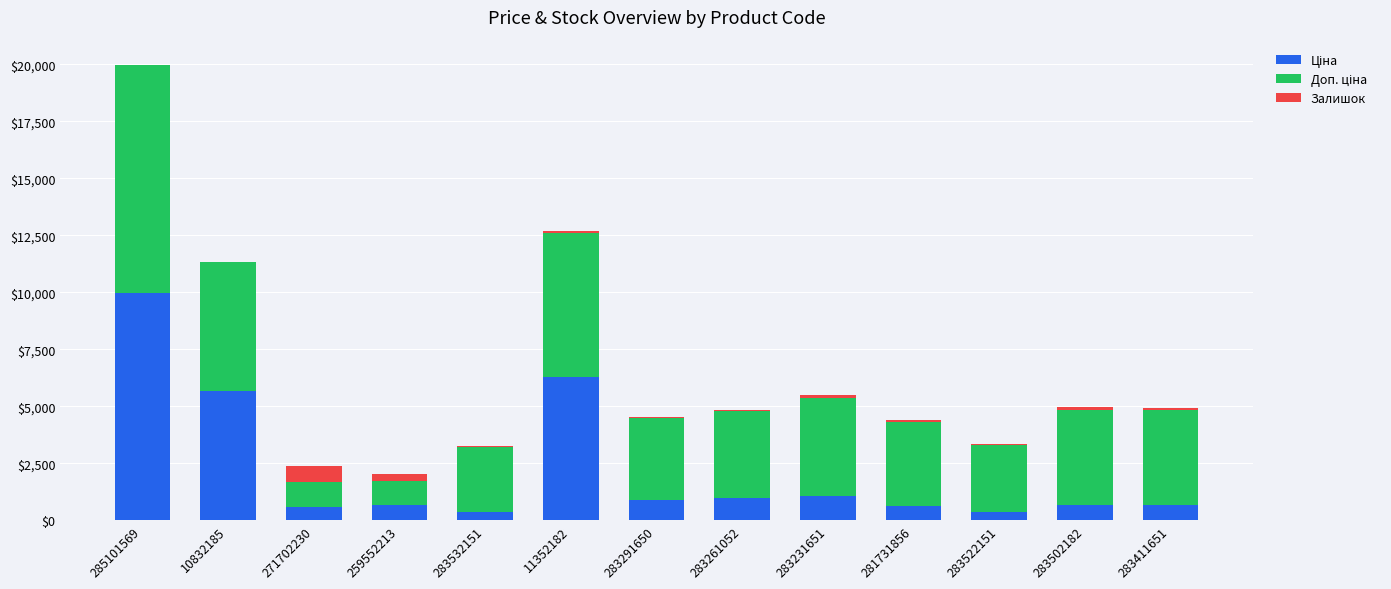

At which category is the sum across all series the highest?

285101569